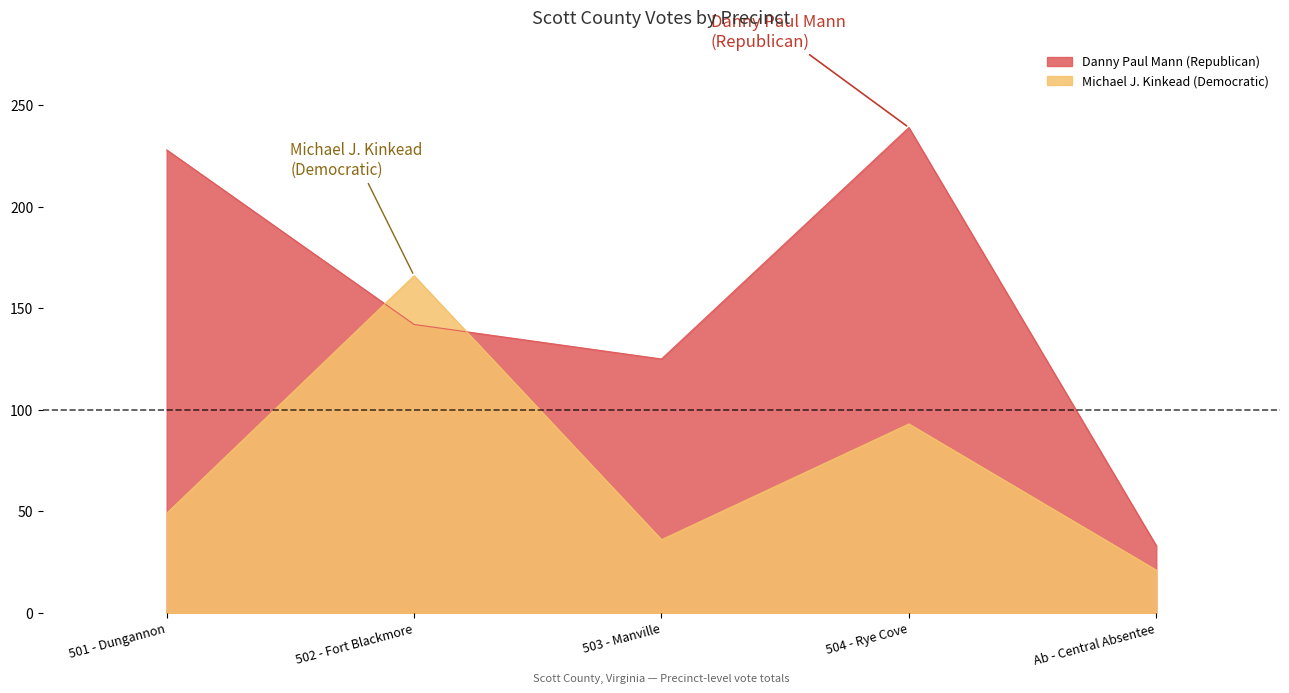

What is the average value of the Danny Paul Mann (Republican) series?

153